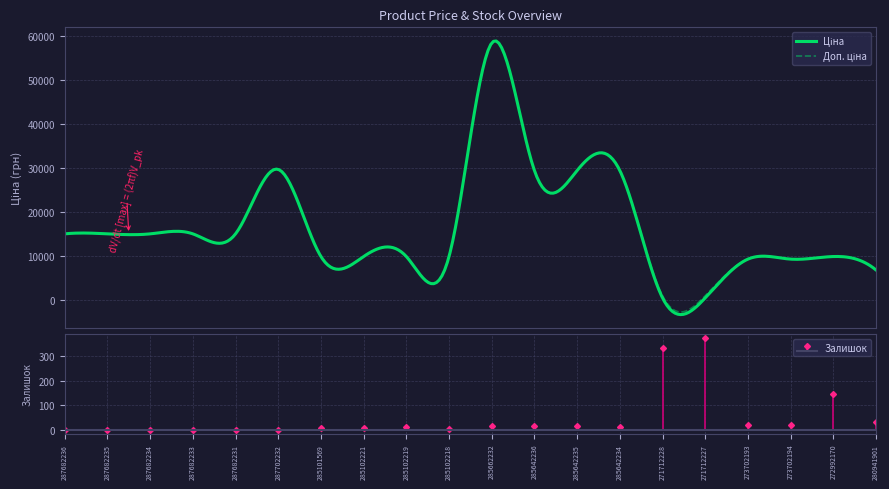

The Ціна series shows 16864.3 at 272992170. True or false?

False